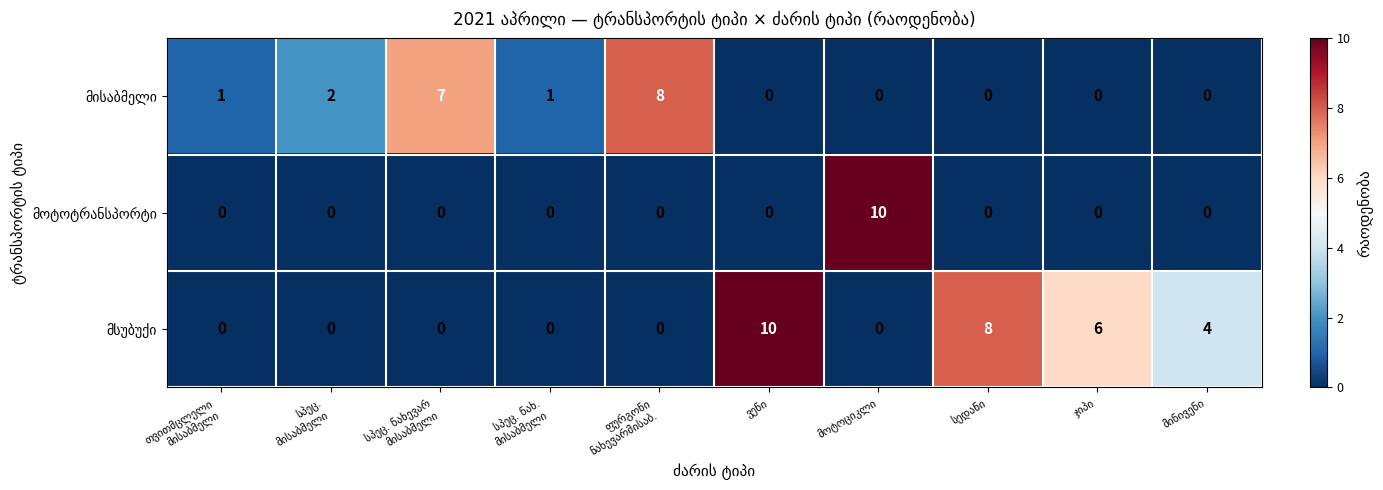

What is the maximum value shown in the chart?

10